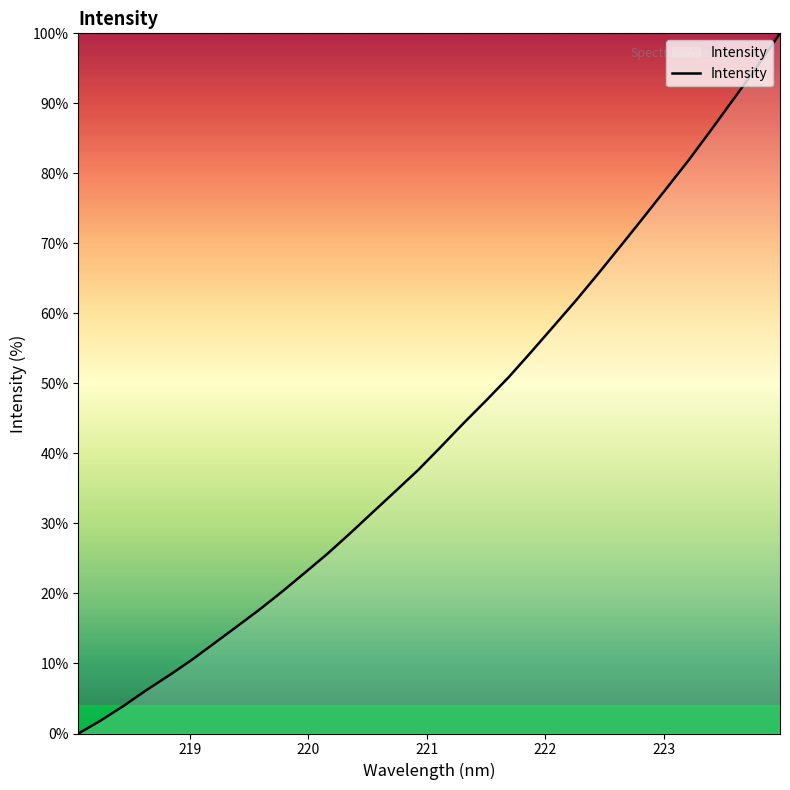

What is the greatest value displayed?

100.0